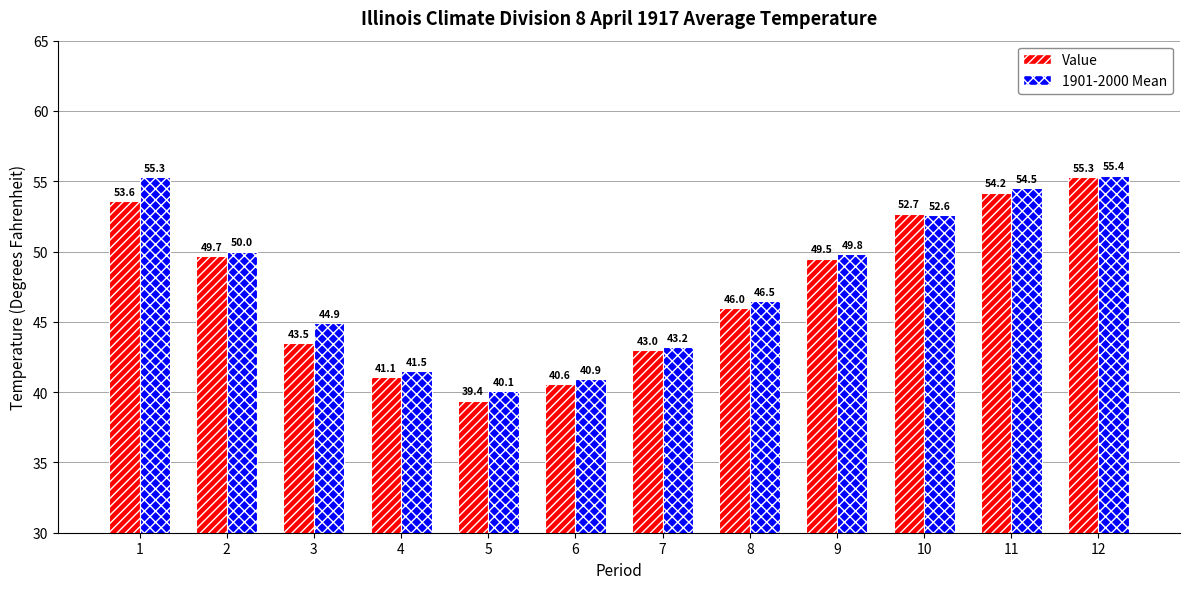

At how many categories does at least one series exceed 47?

6